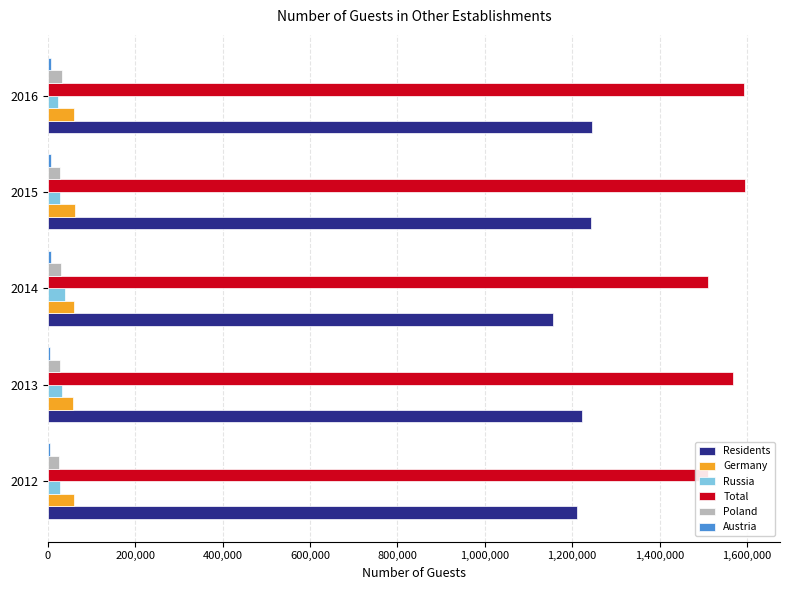

What is the average value of the Total series?

1555560